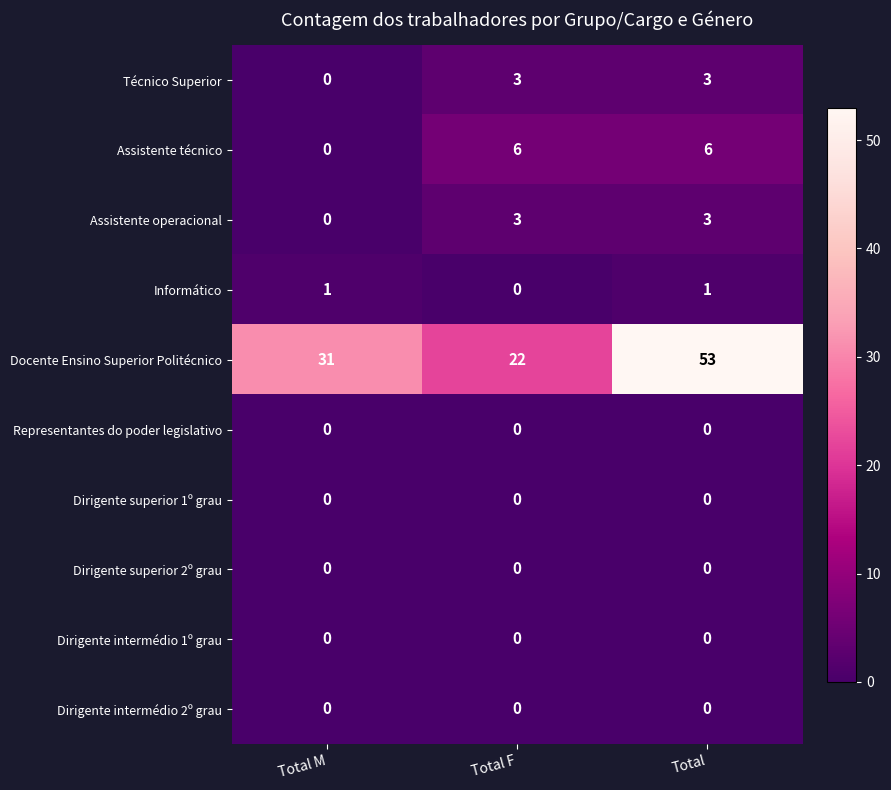

Read the Docente Ensino Superior Politécnico value at Total.

53